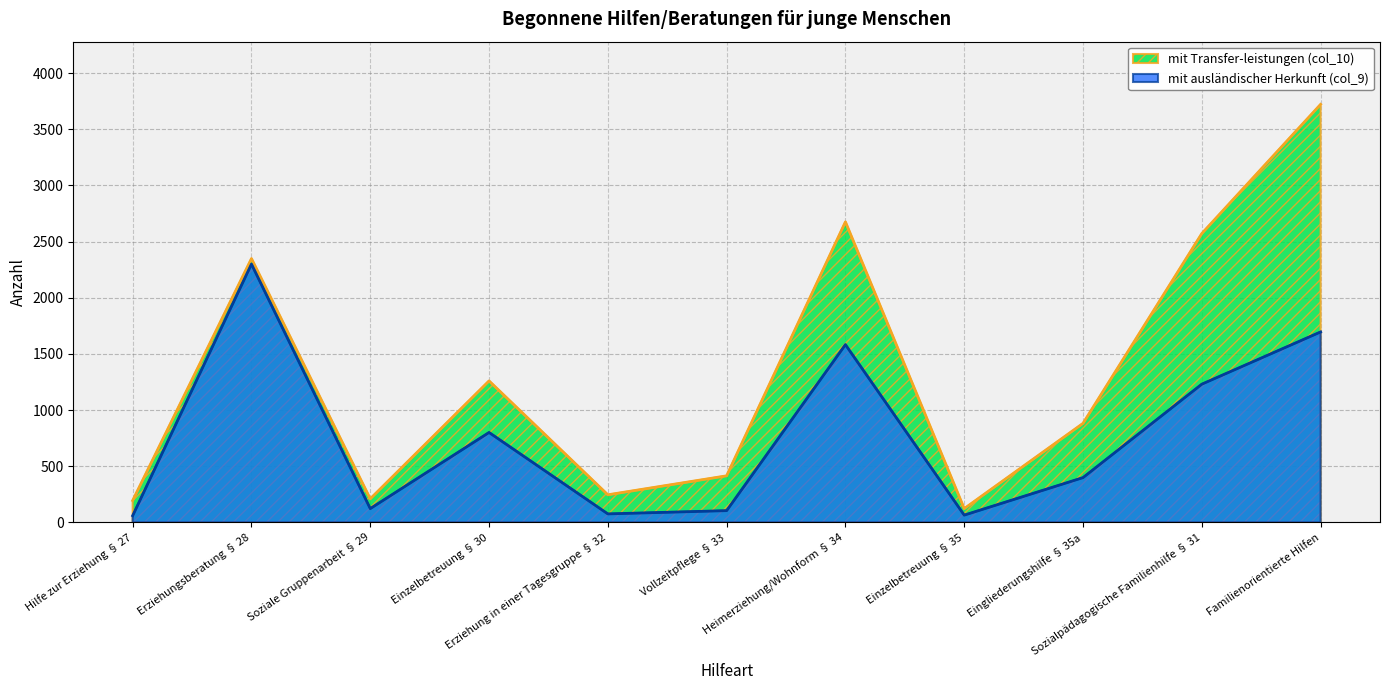

What are all the series names shown in the legend?

mit Transfer­leistungen (col_10), mit ausländischer Herkunft (col_9)